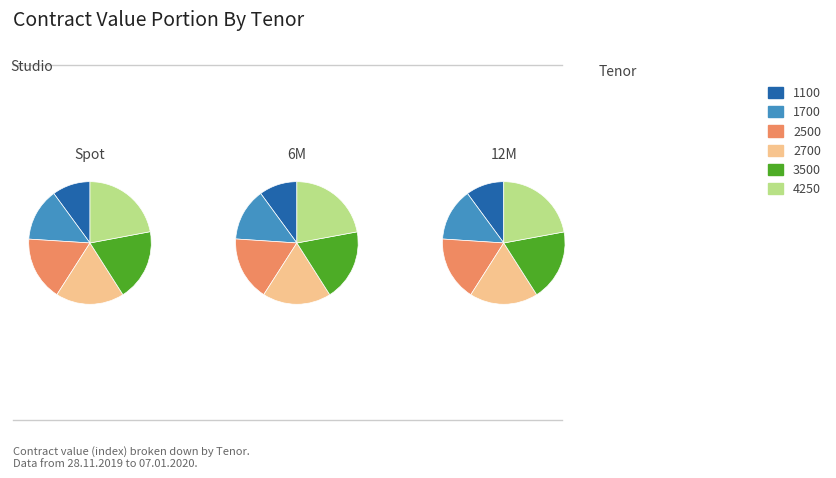

Which has a higher value, 1700 or 6?

1700